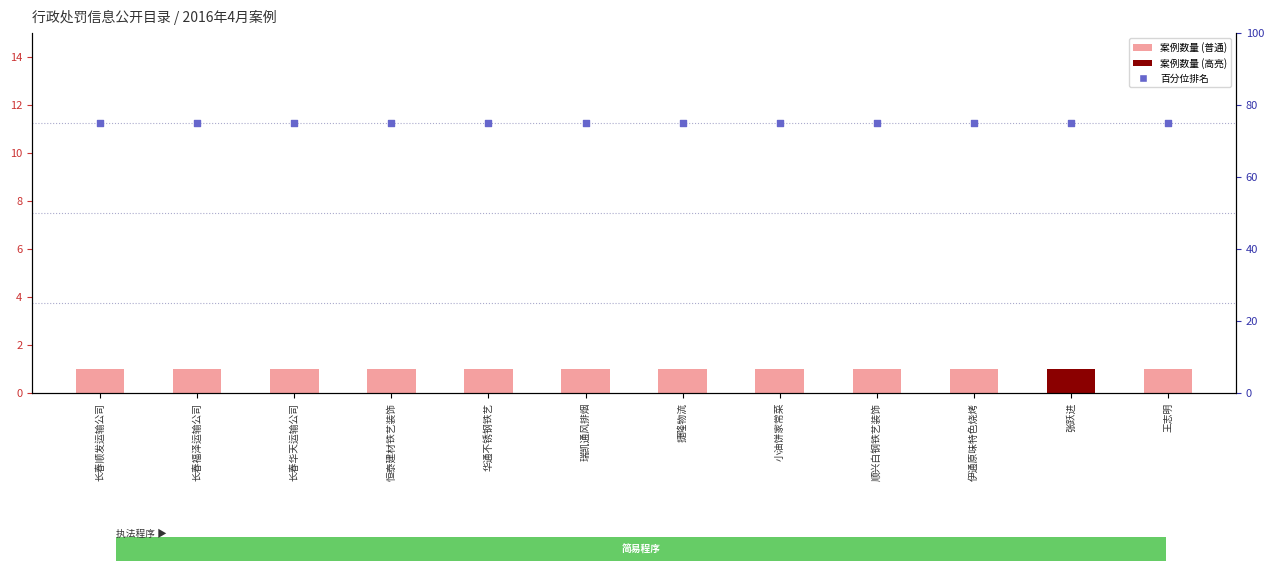

Which series reaches the maximum Y coordinate?

百分位排名